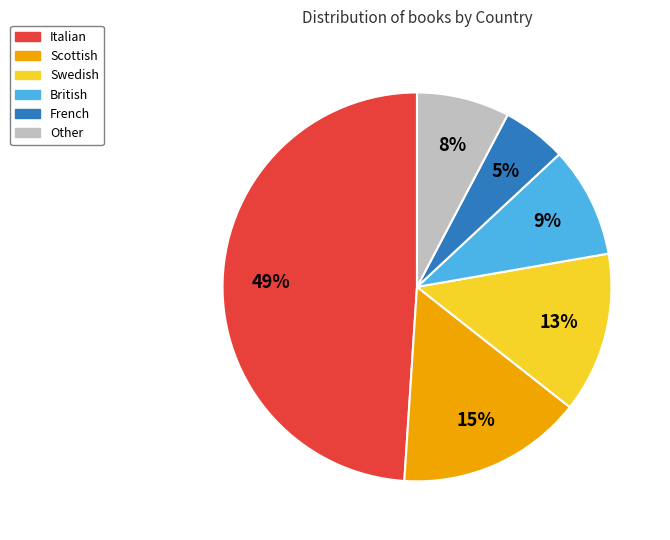

To the nearest percent, what is the combined percentage of Scottish and Other?

23%